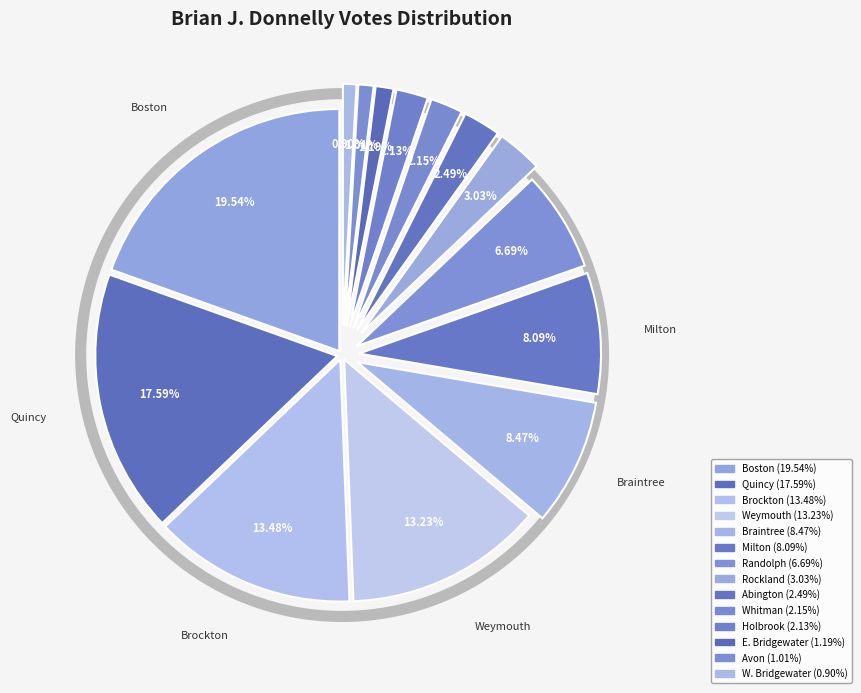

Does Avon account for over 50% of the chart?

No